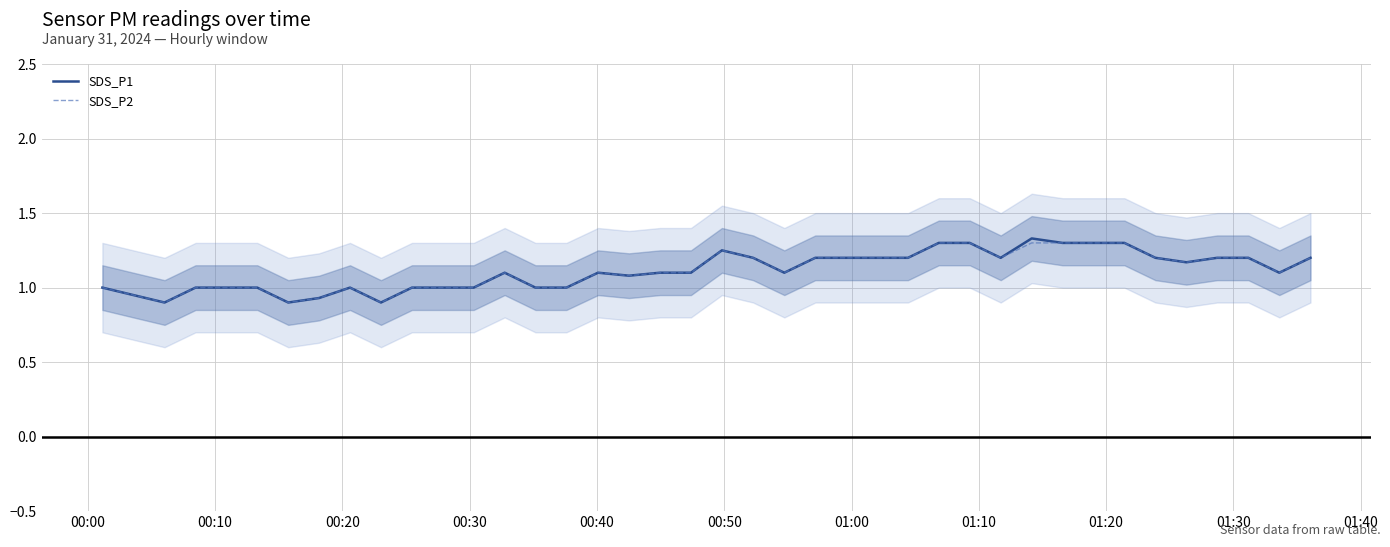

Which series has the largest total across all categories?

SDS_P1